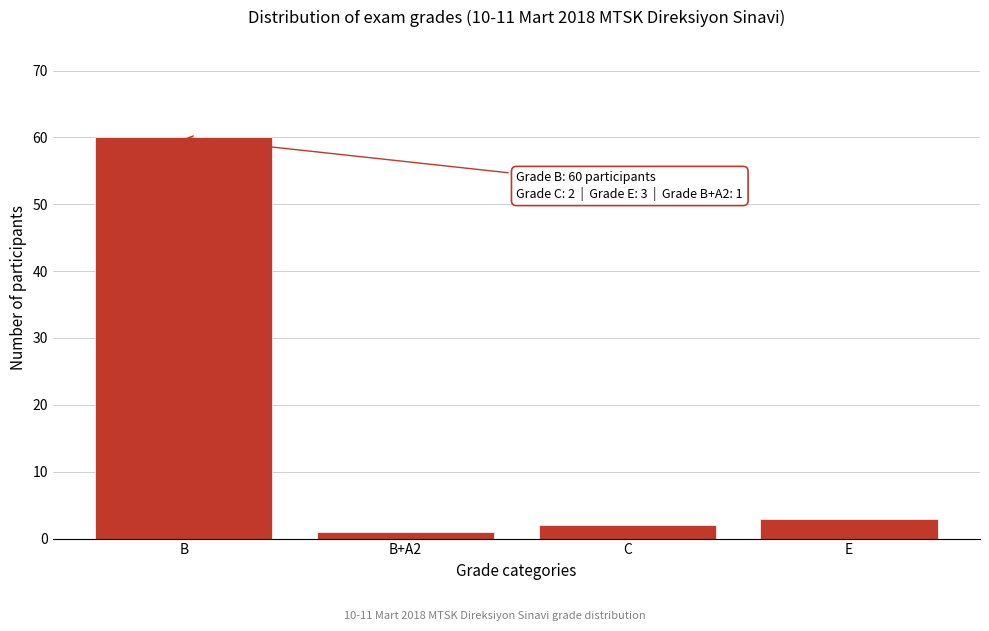

Reading left to right, list all the values displayed in this chart.

60	1	2	3